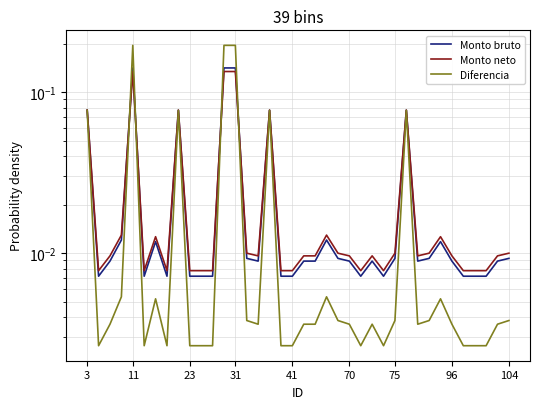

How many times do Diferencia and Monto neto cross each other?

4